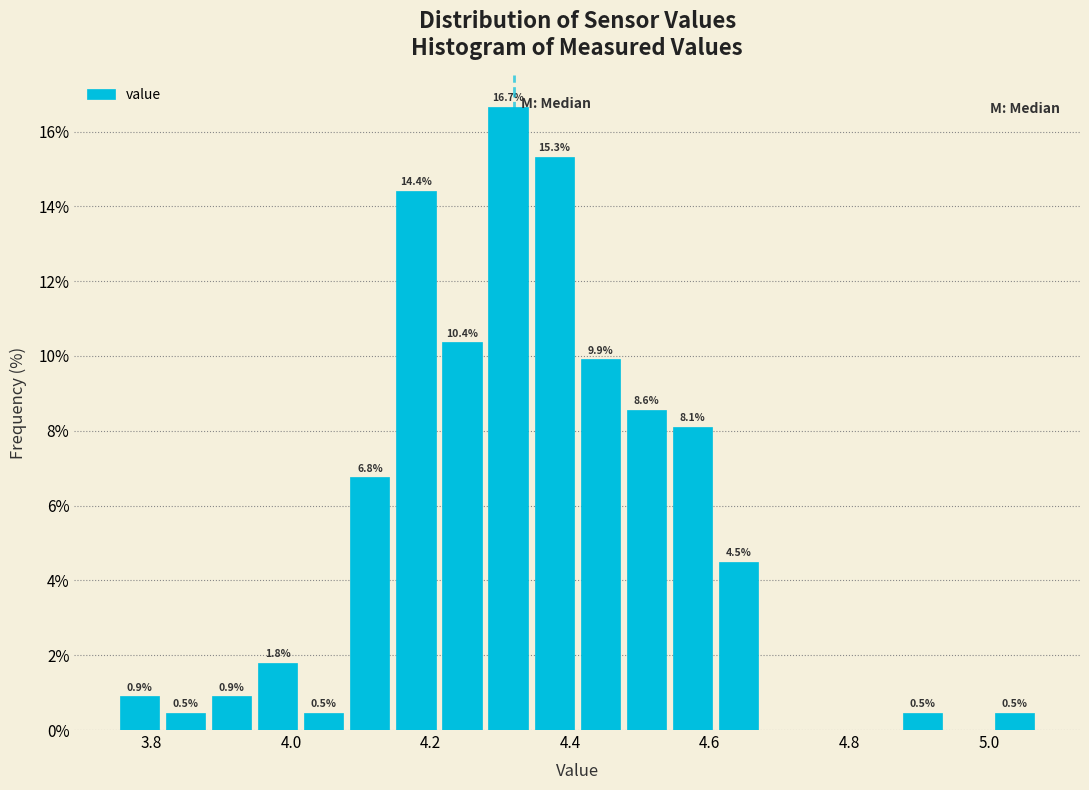

Around what value on the x-axis is the tallest bar? Give the approximate position of its centre, as read against the axis.

4.32